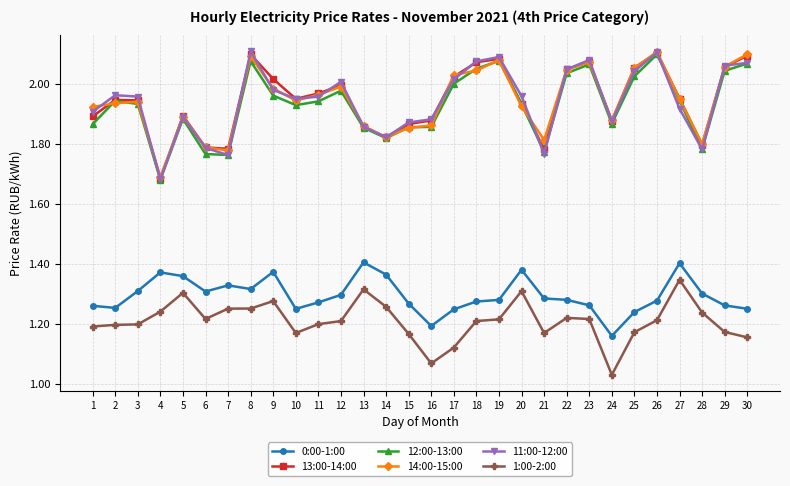

True or false: 11:00-12:00 has a value of 1.9 at 5.

True